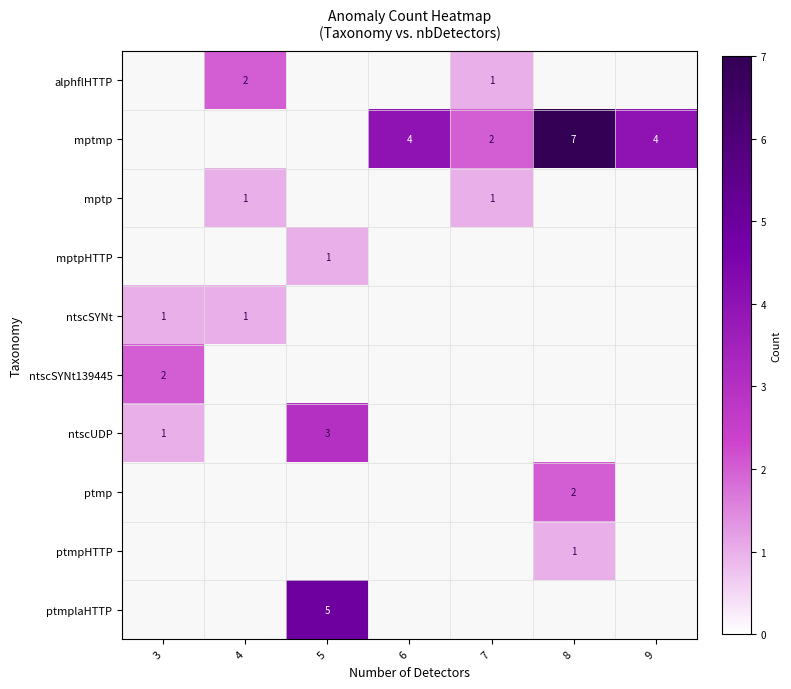

The ptmplaHTTP series shows 5 at 5. True or false?

True